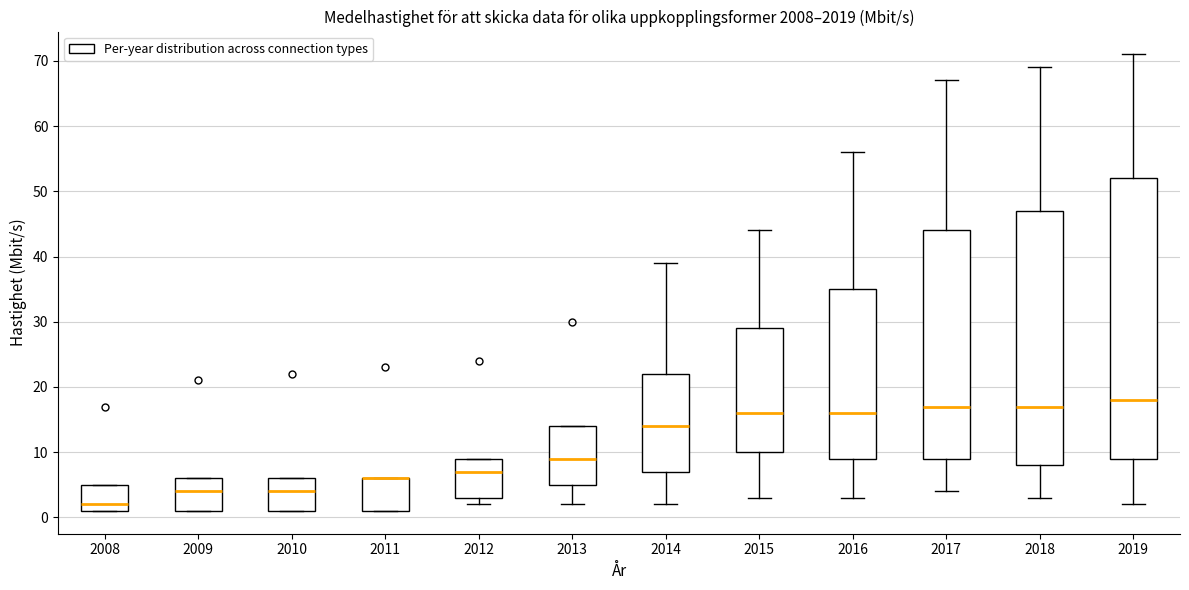

Reading left to right, read every box against the y-axis: the position of its median line, the range the box covers, and the ends of its whiskers. The values are not printed on the chart, so give them approximately, as read against the axis.

2008: median 2, box 1 to 5, whiskers 1 to 5
2009: median 4, box 1 to 6, whiskers 1 to 6
2010: median 4, box 1 to 6, whiskers 1 to 6
2011: median 6 (drawn on the box's upper edge), box 1 to 6, whiskers 1 to 6
2012: median 7, box 3 to 9, whiskers 2 to 9
2013: median 9, box 5 to 14, whiskers 2 to 14
2014: median 14, box 7 to 22, whiskers 2 to 39
2015: median 16, box 10 to 29, whiskers 3 to 44
2016: median 16, box 9 to 35, whiskers 3 to 56
2017: median 17, box 9 to 44, whiskers 4 to 67
2018: median 17, box 8 to 47, whiskers 3 to 69
2019: median 18, box 9 to 52, whiskers 2 to 71